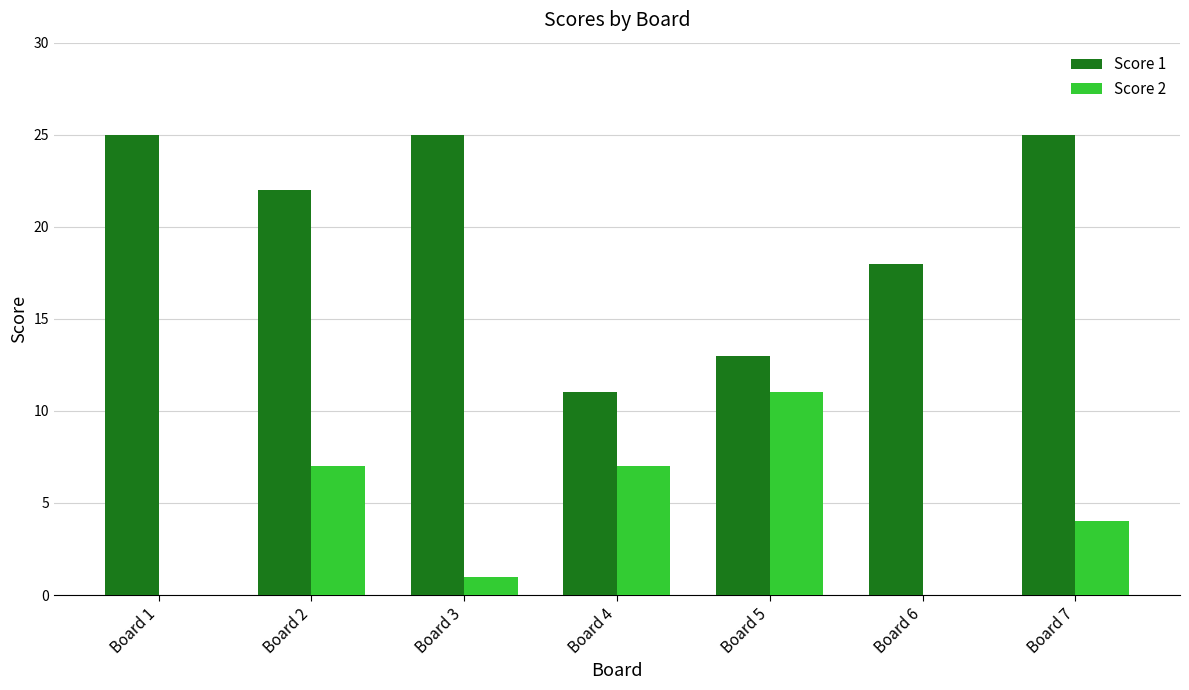

The value of Score 2 at Board 7 is 2. True or false?

False